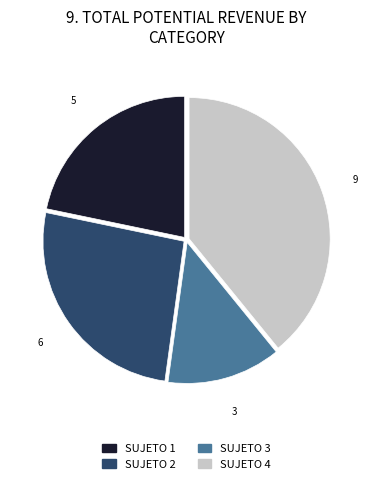

Combined, do SUJETO 2 and SUJETO 3 account for over 50%?

No